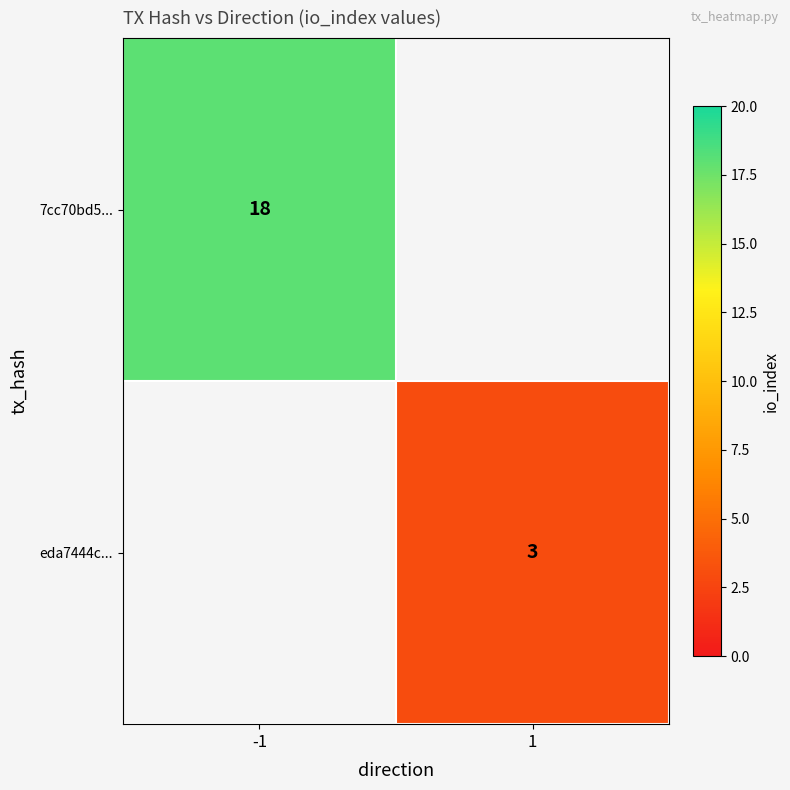

True or false: 7cc70bd5... has a value of 18 at -1.

True